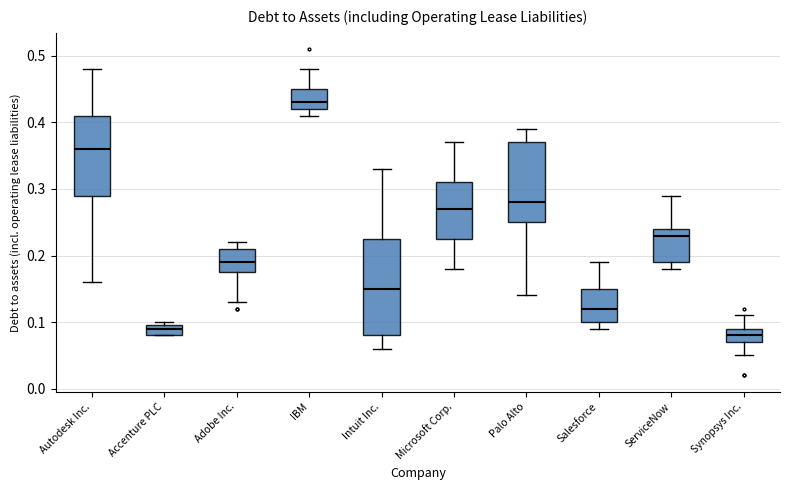

Reading left to right, read every box against the y-axis: the position of its median line, the range the box covers, and the ends of its whiskers. The values are not printed on the chart, so give them approximately, as read against the axis.

Autodesk Inc.: median 0.36, box 0.29 to 0.41, whiskers 0.16 to 0.48
Accenture PLC: median 0.09, box 0.08 to 0.10, whiskers 0.08 to 0.10 (just above the box's upper edge)
Adobe Inc.: median 0.19, box 0.18 to 0.21, whiskers 0.13 to 0.22
IBM: median 0.43, box 0.42 to 0.45, whiskers 0.41 to 0.48
Intuit Inc.: median 0.15, box 0.08 to 0.23, whiskers 0.06 to 0.33
Microsoft Corp.: median 0.27, box 0.23 to 0.31, whiskers 0.18 to 0.37
Palo Alto: median 0.28, box 0.25 to 0.37, whiskers 0.14 to 0.39
Salesforce: median 0.12, box 0.10 to 0.15, whiskers 0.09 to 0.19
ServiceNow: median 0.23, box 0.19 to 0.24, whiskers 0.18 to 0.29
Synopsys Inc.: median 0.08, box 0.07 to 0.09, whiskers 0.05 to 0.11